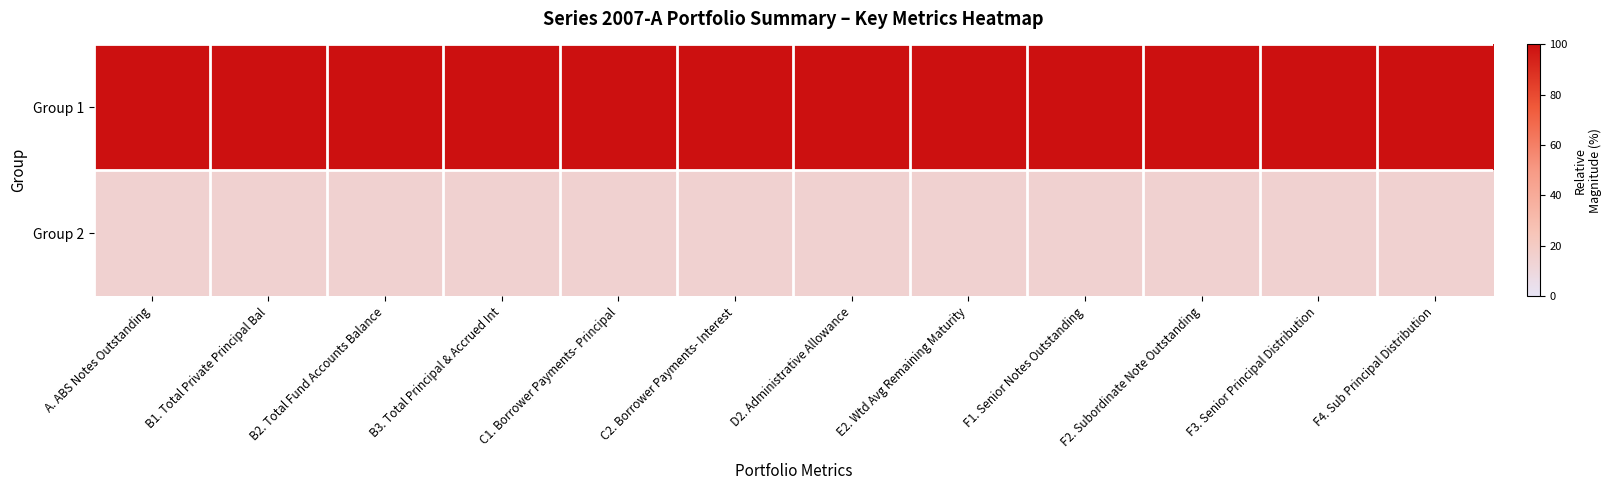

Reading left to right, list all the values displayed in this chart.

Group 1: A. ABS Notes Outstanding=100	B1. Total Private Principal Bal=100	B2. Total Fund Accounts Balance=100	B3. Total Principal & Accrued Int=100	C1. Borrower Payments- Principal=100	C2. Borrower Payments- Interest=100	D2. Administrative Allowance=100	E2. Wtd Avg Remaining Maturity=100	F1. Senior Notes Outstanding=100	F2. Subordinate Note Outstanding=100	F3. Senior Principal Distribution=100	F4. Sub Principal Distribution=100
Group 2: A. ABS Notes Outstanding=15	B1. Total Private Principal Bal=15	B2. Total Fund Accounts Balance=15	B3. Total Principal & Accrued Int=15	C1. Borrower Payments- Principal=15	C2. Borrower Payments- Interest=15	D2. Administrative Allowance=15	E2. Wtd Avg Remaining Maturity=15	F1. Senior Notes Outstanding=15	F2. Subordinate Note Outstanding=15	F3. Senior Principal Distribution=15	F4. Sub Principal Distribution=15